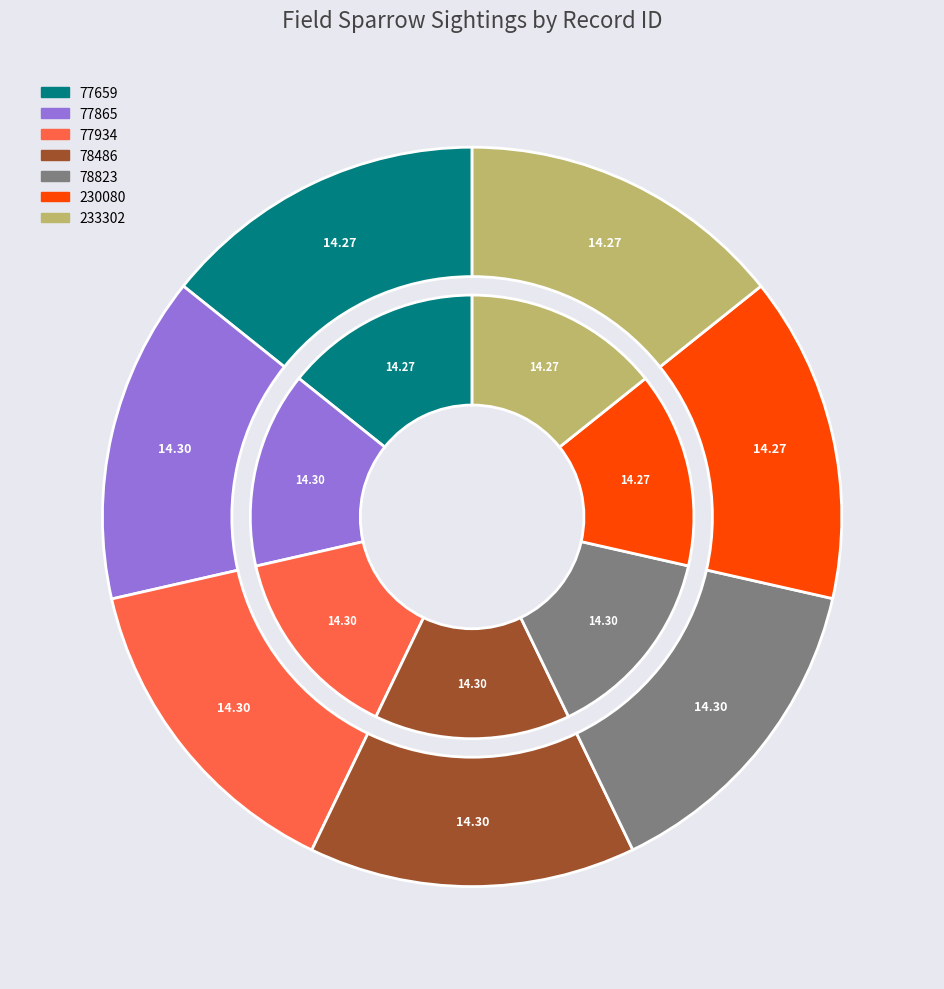

What is the ratio of the value at 77659 to the value at 77865?

1.0